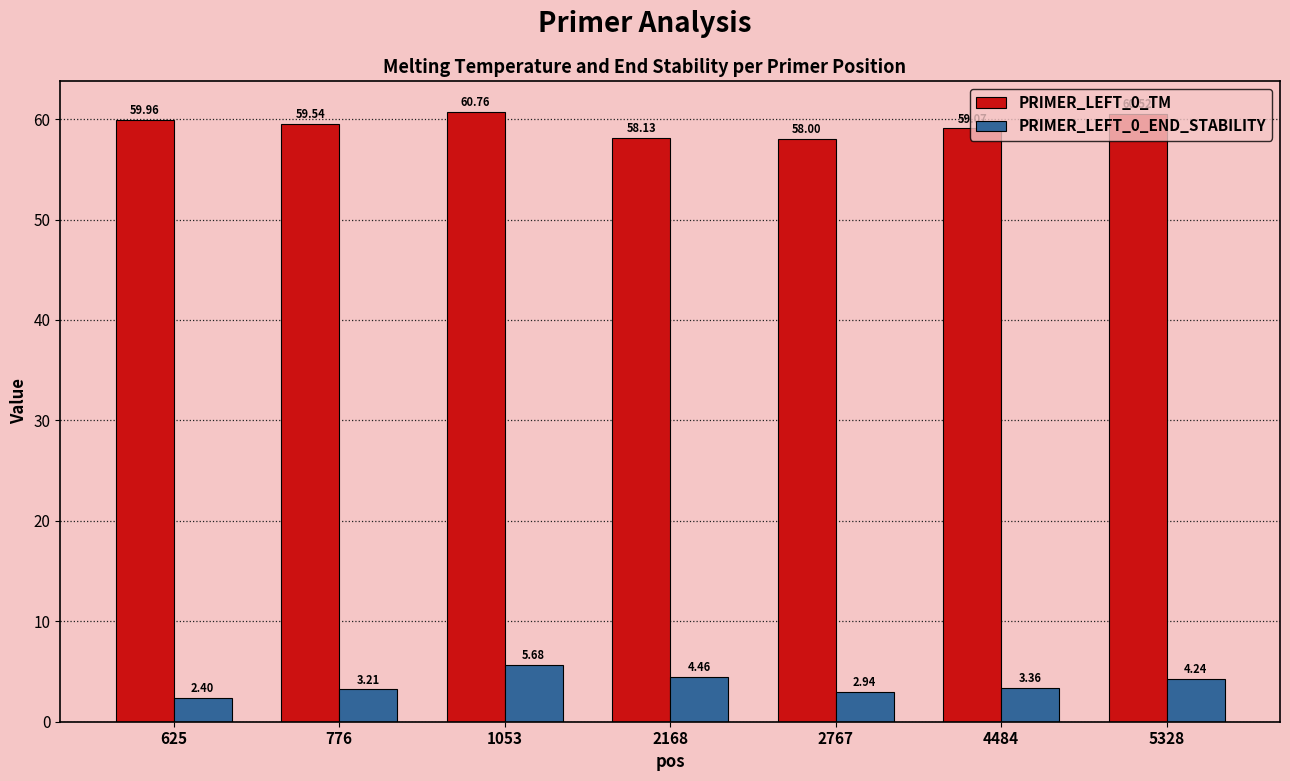

Where does the PRIMER_LEFT_0_TM series first go above 59?

625